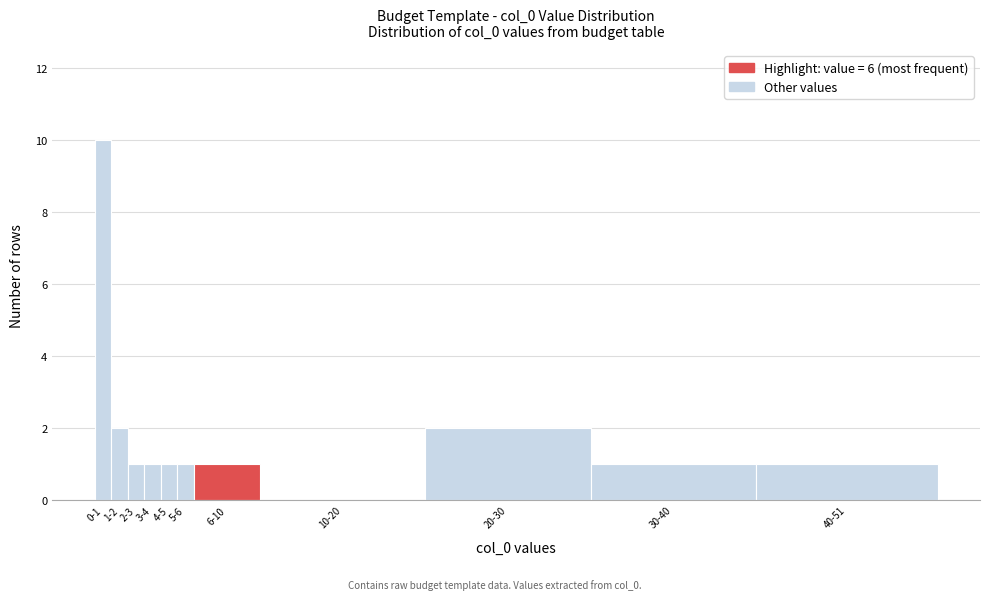

Reading left to right, transcribe all the data shown in this chart.

0-1=10	1-2=2	2-3=1	3-4=1	4-5=1	5-6=1	6-10=1	10-20=0	20-30=2	30-40=1	40-51=1